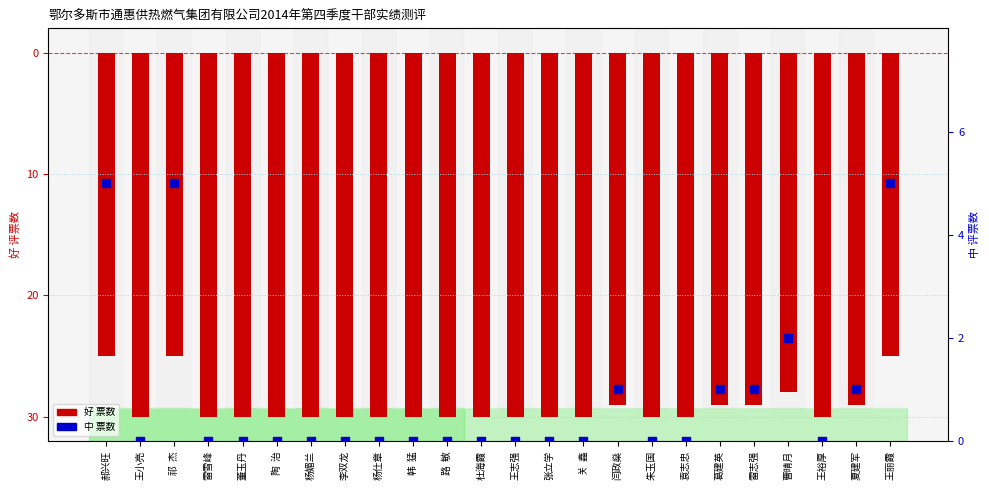

What are all the series names shown in the legend?

好 (票数), 中 (票数)